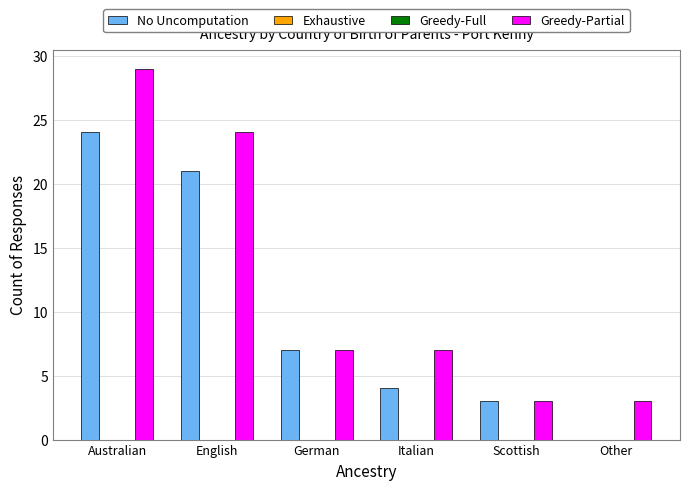

At which category does the chart reach its minimum across all series?

Other